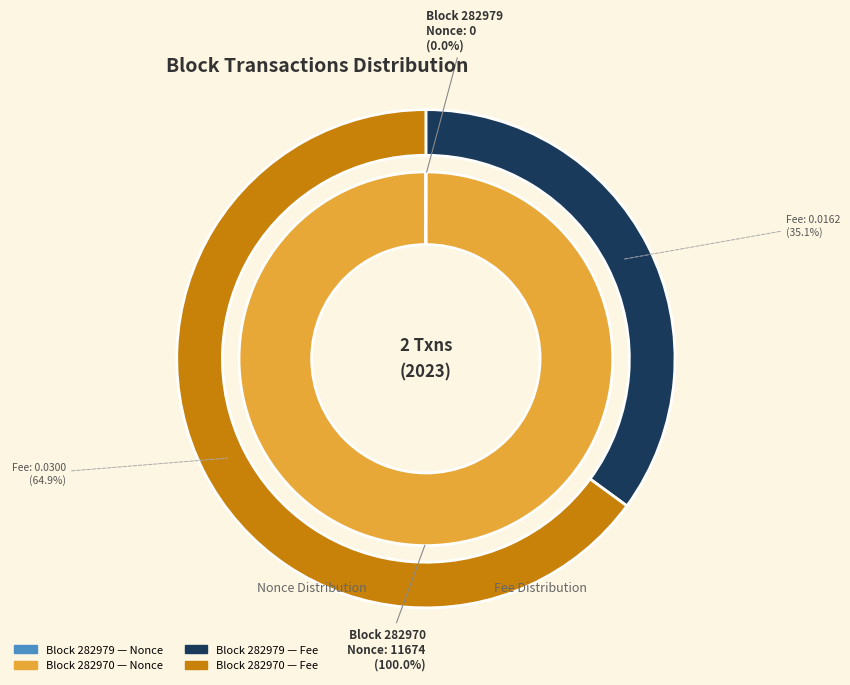

Which slice is the largest?

282970